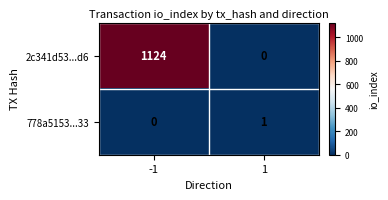

List the series in order of their peak value, highest first.

2c341d53...d6, 778a5153...33